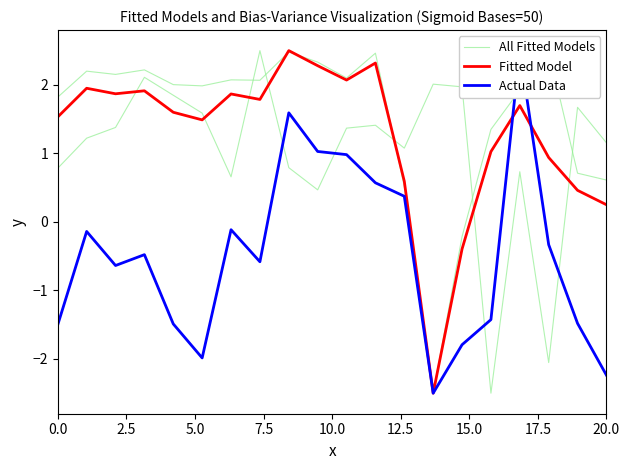

What is the lowest value of the Fitted Model series?

-2.5